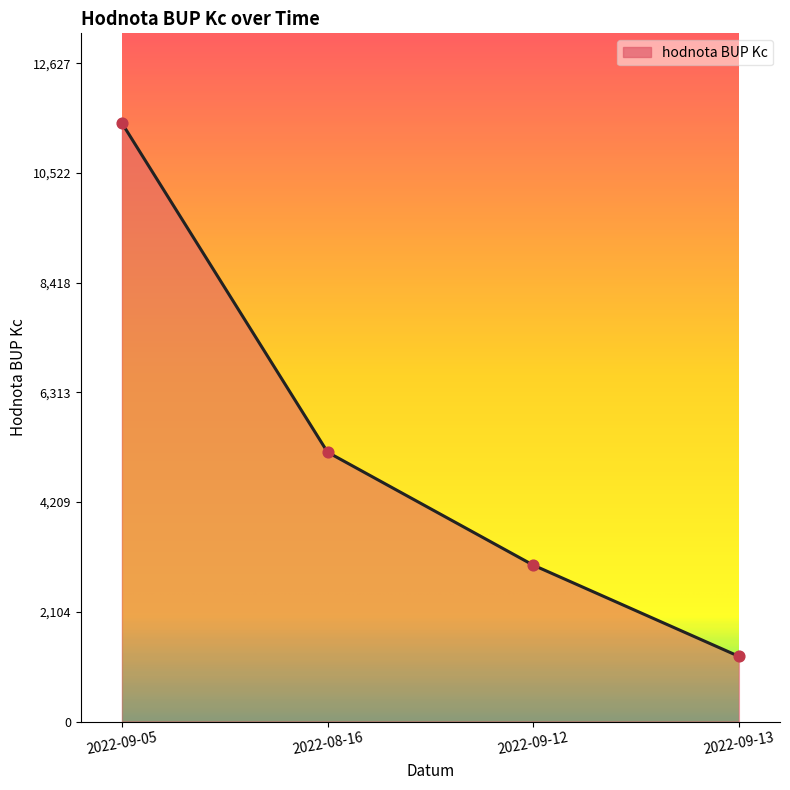

Which has a higher value, 2022-09-05 or 2022-09-13?

2022-09-05